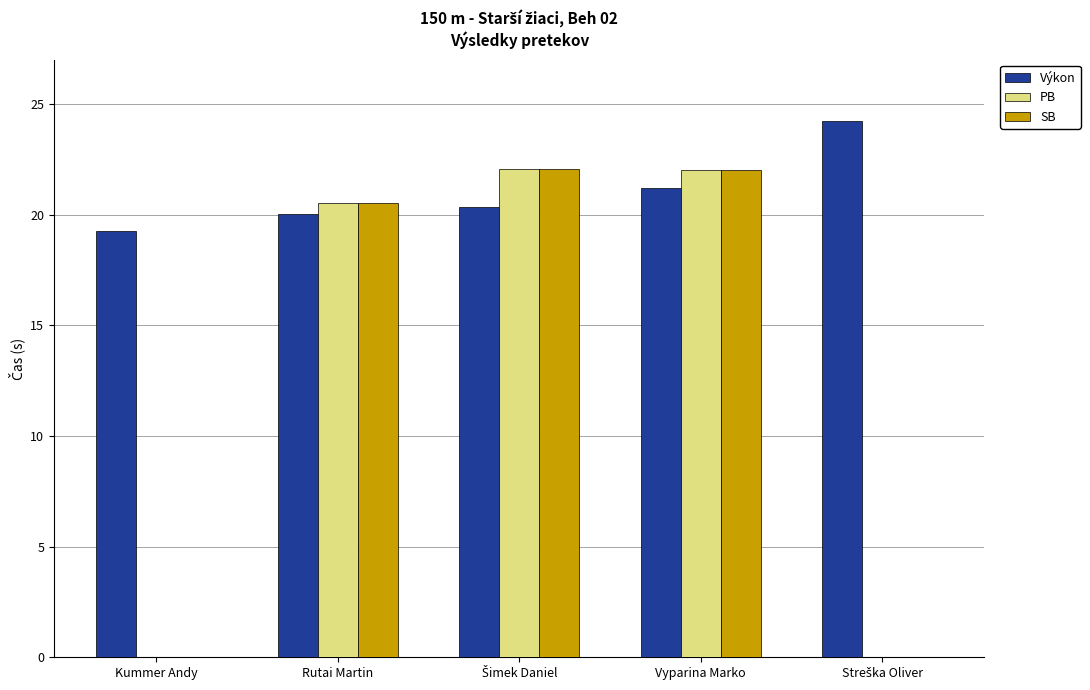

The value of SB at Vyparina Marko is 38.2. True or false?

False